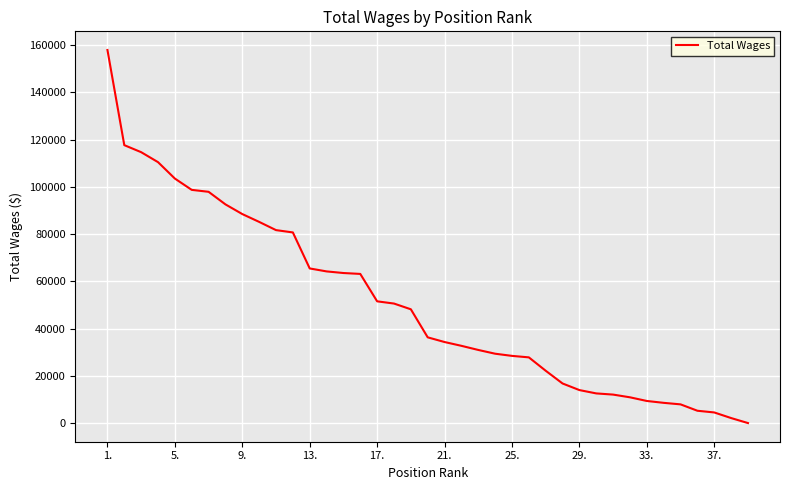

What is the difference between the maximum and minimum values?

157885